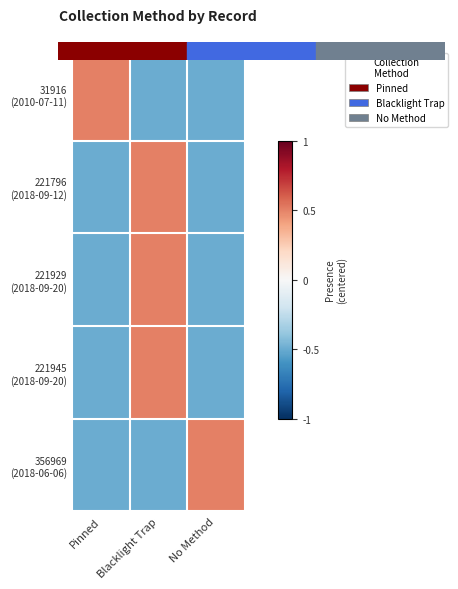

List the series in order of their peak value, lowest first.

31916 (2010-07-11), 221796 (2018-09-12), 221929 (2018-09-20), 221945 (2018-09-20), 356969 (2018-06-06)